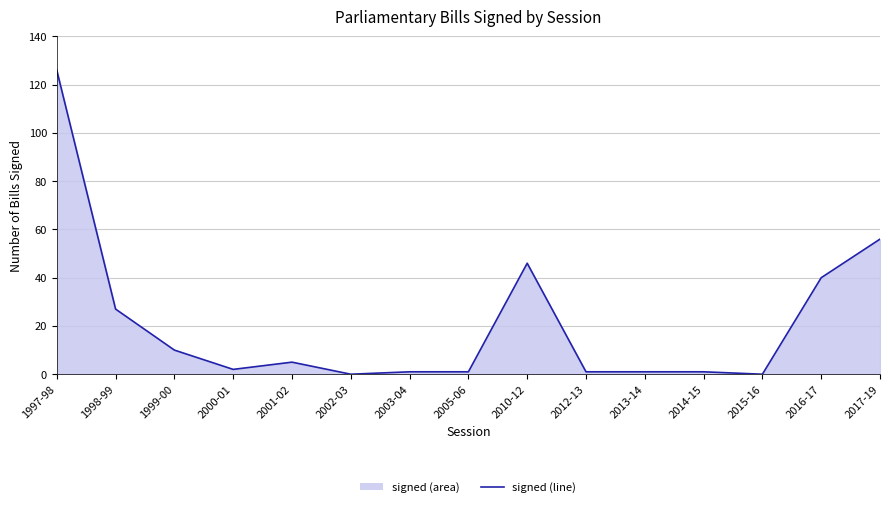

The chart shows a value of 83 at 2017-19. True or false?

False